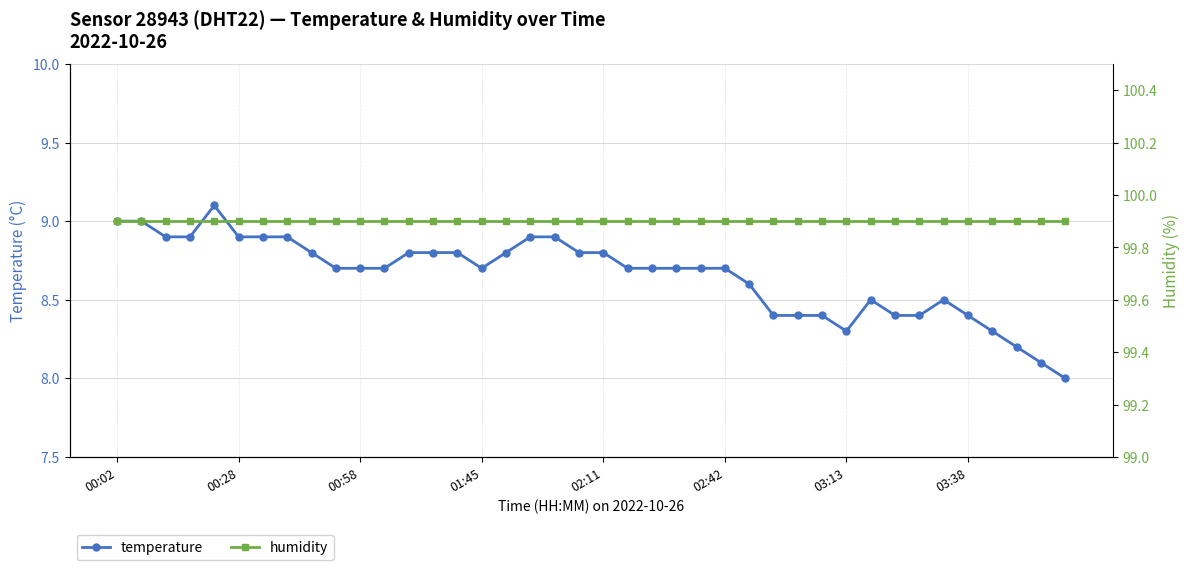

True or false: temperature and humidity cross at least once.

False